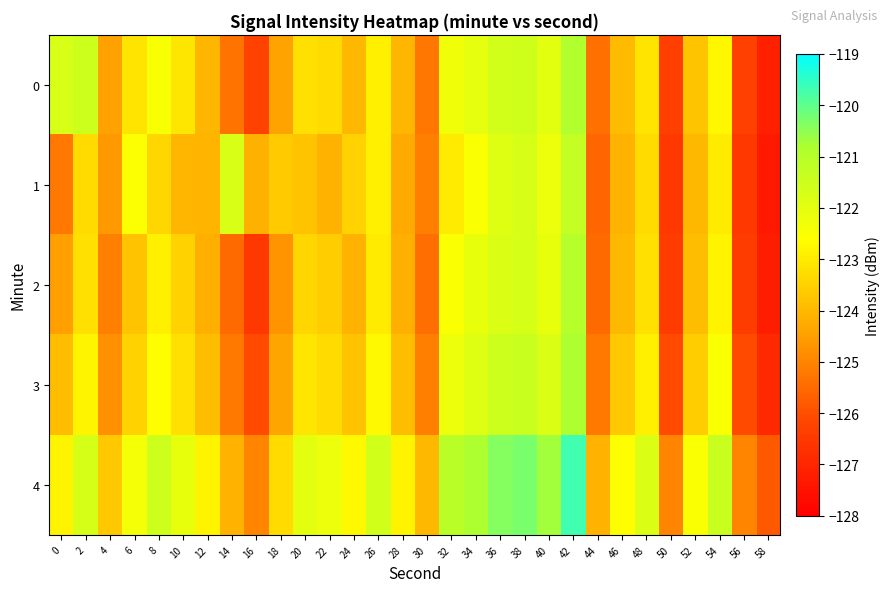

List the series in order of their peak value, highest first.

4, 3, 0, 2, 1